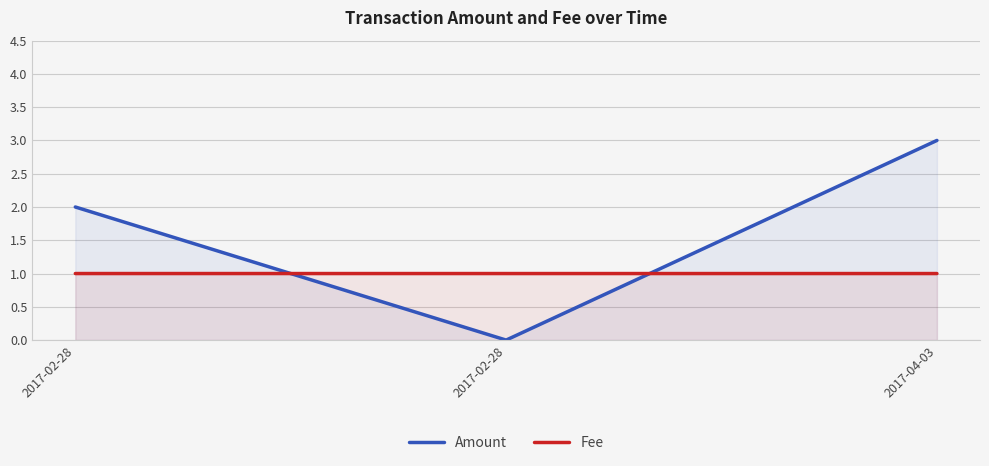

Count the Amount values in the range 0 to 3.

3